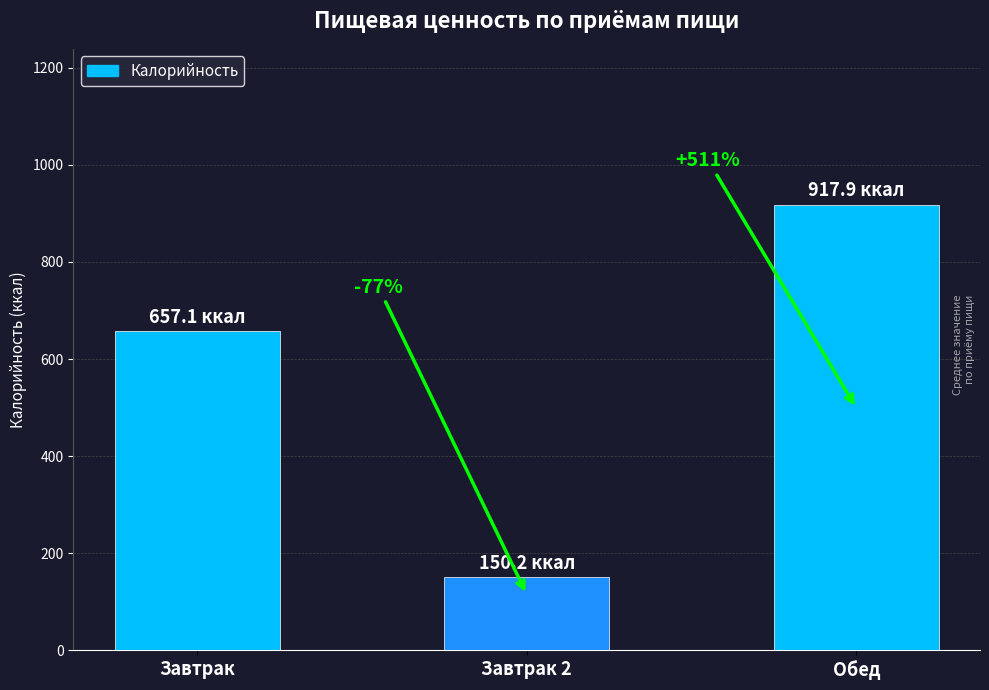

What is the maximum value shown in the chart?

917.9